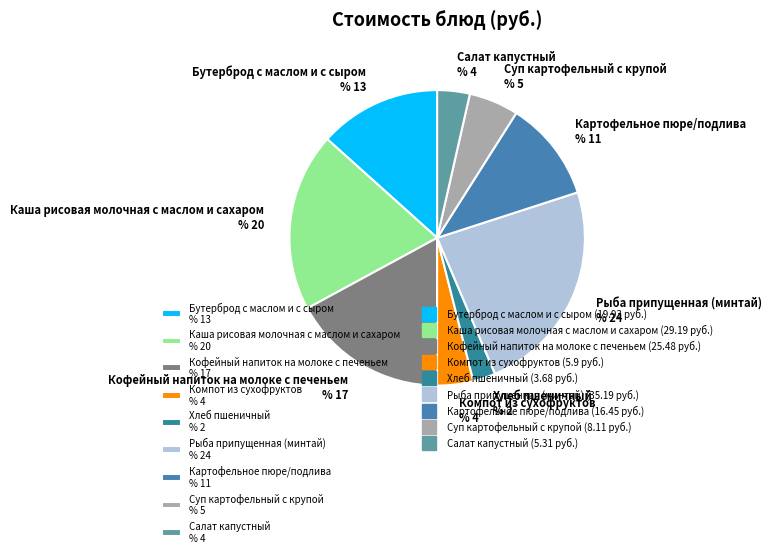

Is it true that Кофейный напиток на молоке с печеньем is 17% of the pie?

True